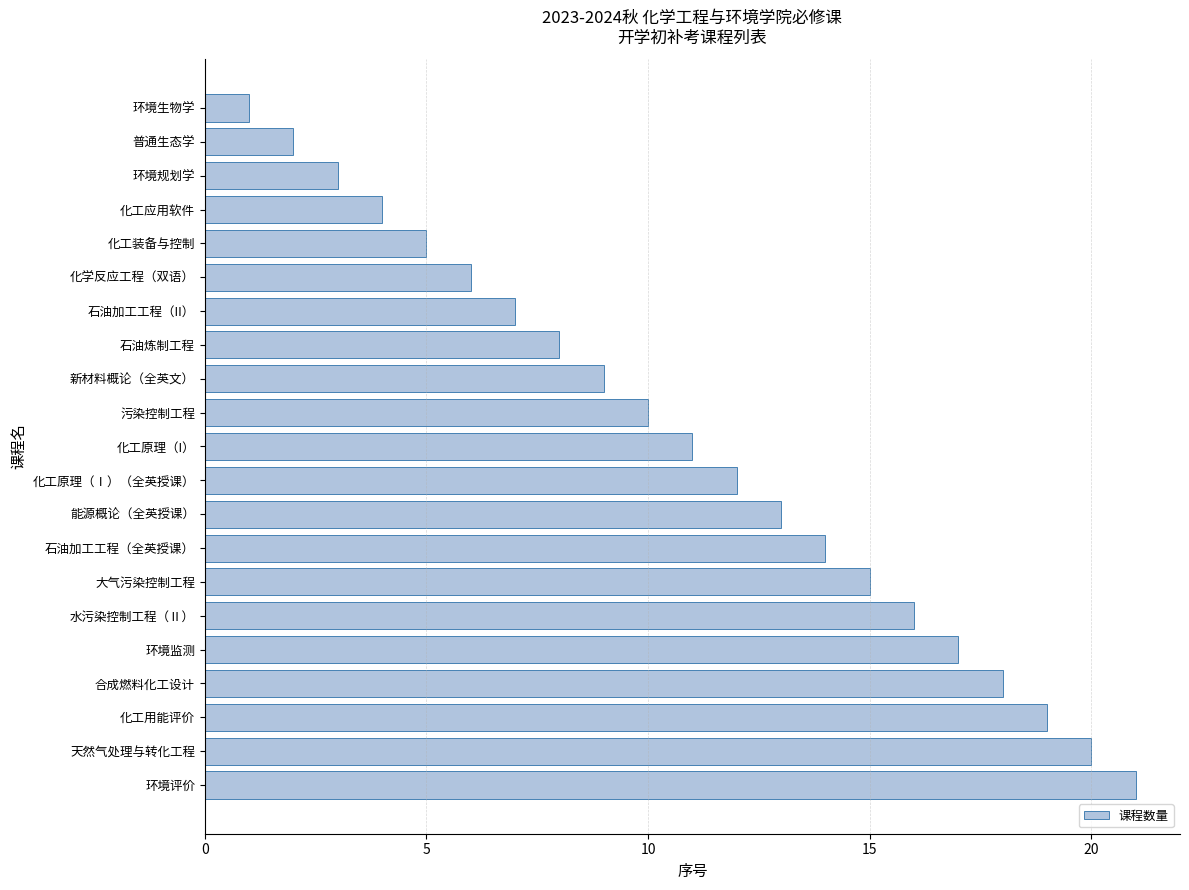

Reading top to bottom, extract all data points from this chart.

环境生物学=1	普通生态学=2	环境规划学=3	化工应用软件=4	化工装备与控制=5	化学反应工程（双语）=6	石油加工工程（II）=7	石油炼制工程=8	新材料概论（全英文）=9	污染控制工程=10	化工原理（I）=11	化工原理（Ⅰ）（全英授课）=12	能源概论（全英授课）=13	石油加工工程（全英授课）=14	大气污染控制工程=15	水污染控制工程（Ⅱ）=16	环境监测=17	合成燃料化工设计=18	化工用能评价=19	天然气处理与转化工程=20	环境评价=21